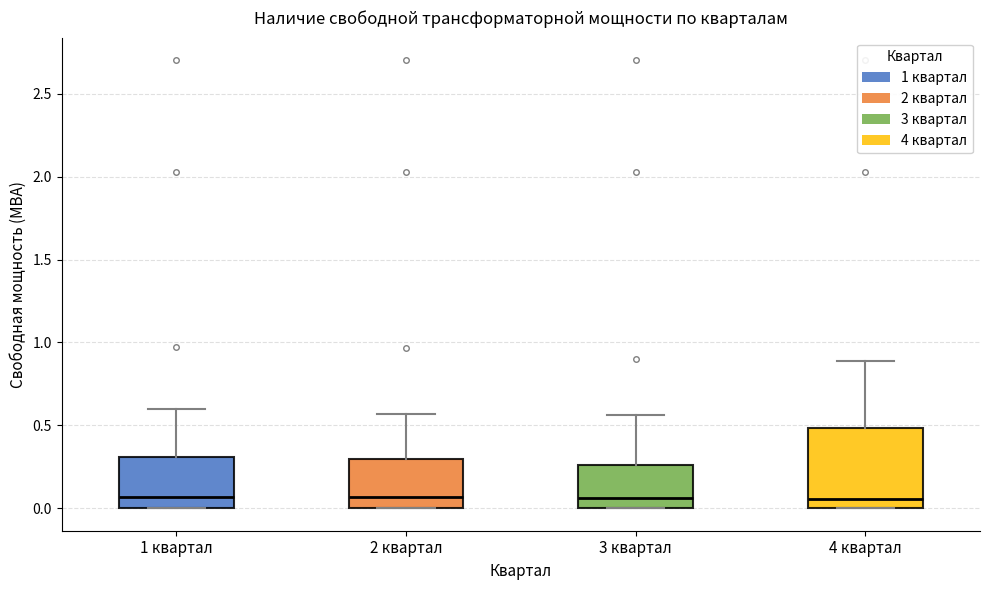

Reading left to right, transcribe this box plot: for each box, give where its median line is, the range the box spans, and where its two whiskers end, as read against the y-axis. The values are not printed on the chart, so give them approximately, as read against the axis.

1 квартал: median 0.05, box 0.00 to 0.30, whiskers 0.00 to 0.60
2 квартал: median 0.05, box 0.00 to 0.30, whiskers 0.00 to 0.55
3 квартал: median 0.05, box 0.00 to 0.25, whiskers 0.00 to 0.55
4 квартал: median 0.05, box 0.00 to 0.50, whiskers 0.00 to 0.90